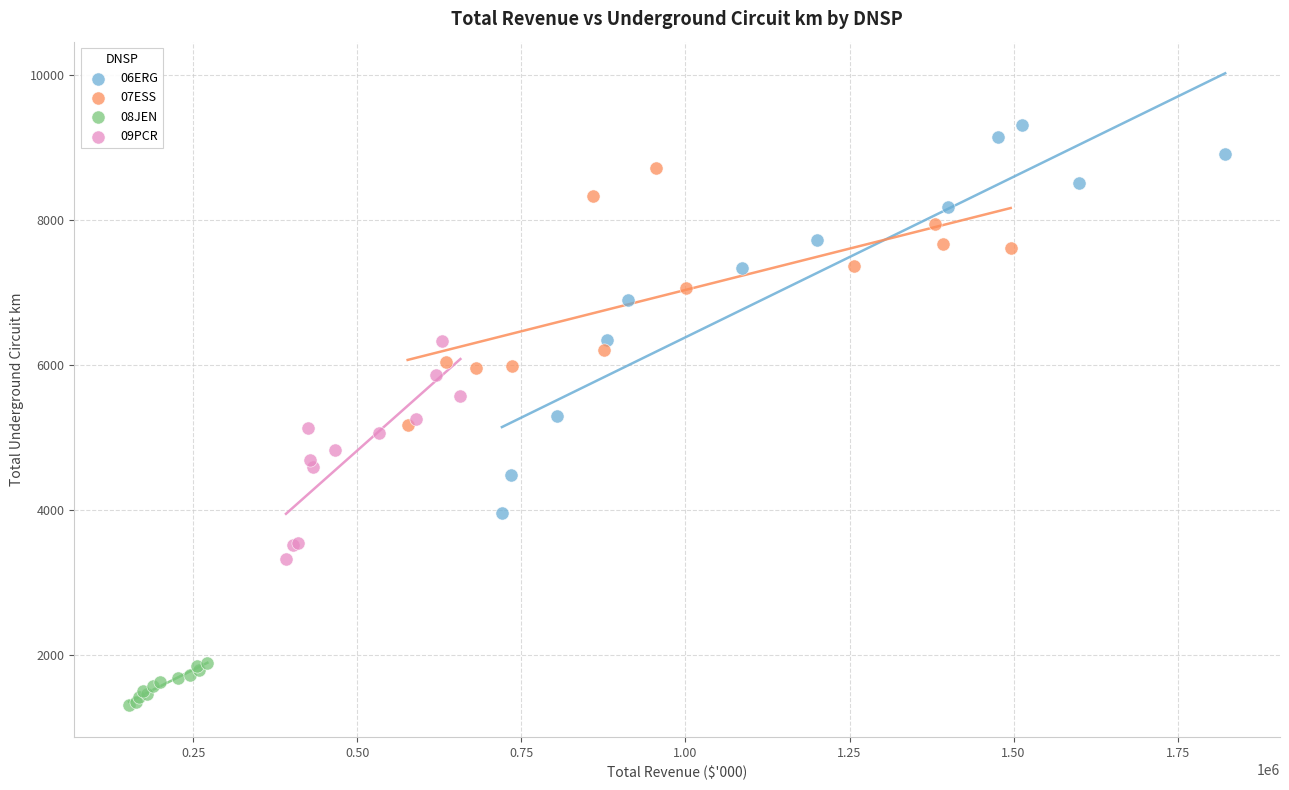

What are all the series names shown in the legend?

06ERG, 07ESS, 08JEN, 09PCR